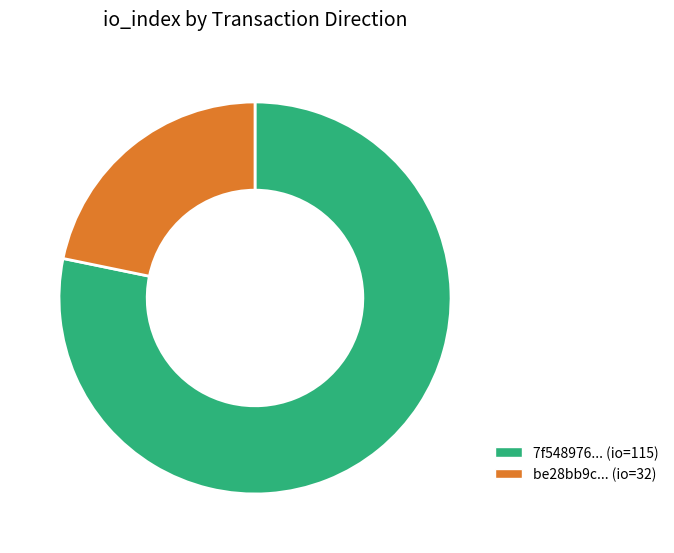

What is the smallest slice in the pie chart?

be28bb9c... (io=32)